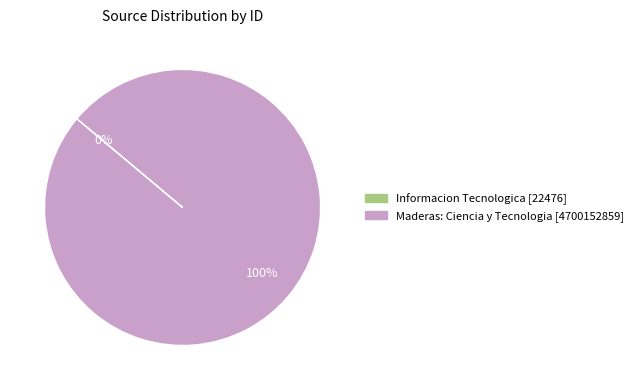

To the nearest percent, what portion does Maderas: Ciencia y Tecnologia represent?

100%